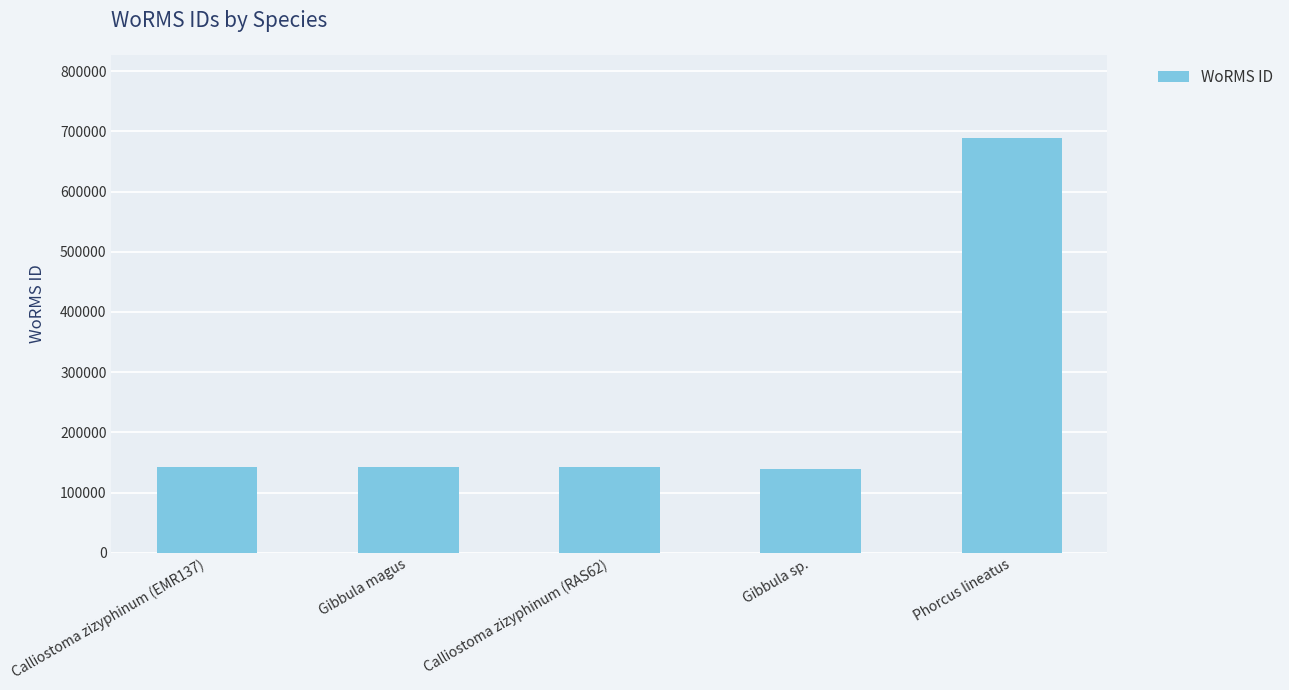

The chart shows a value of 689176 at Phorcus lineatus. True or false?

True